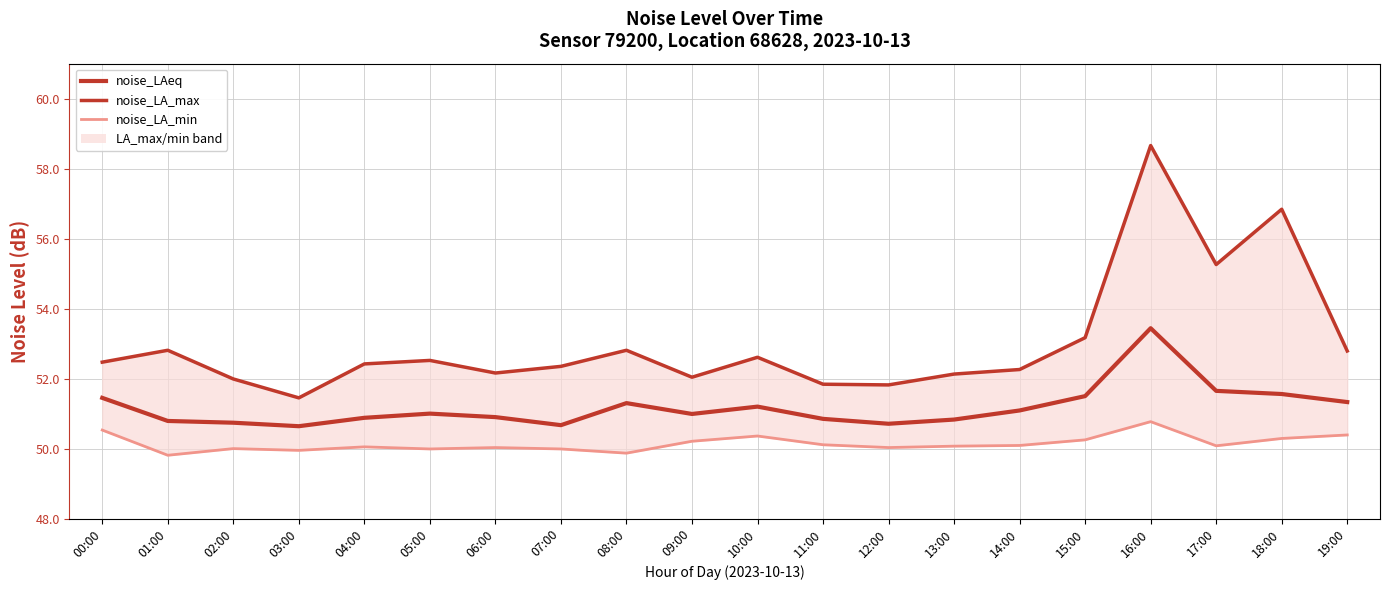

True or false: noise_LA_max and noise_LAeq cross at least once.

False